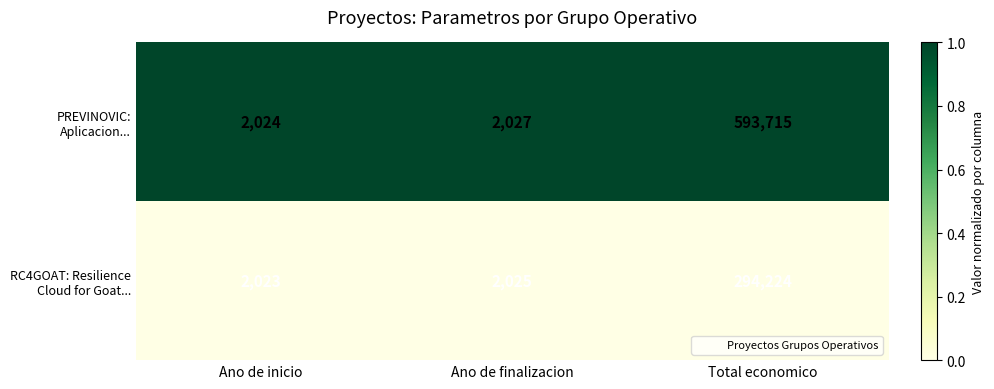

The PREVINOVIC: Aplicacion... series shows 593715 at Total economico. True or false?

True